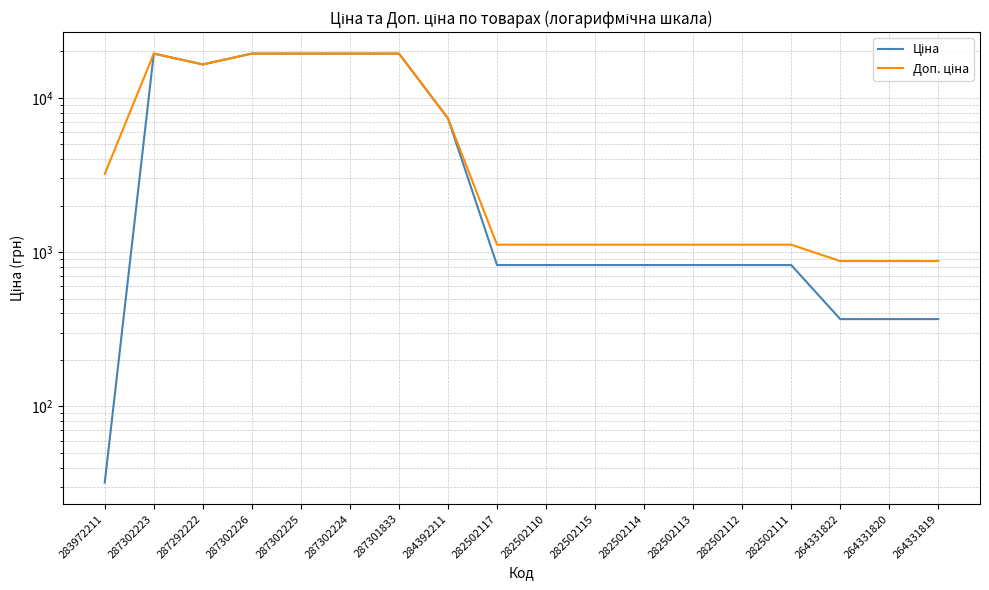

True or false: Доп. ціна has a value of 7764.0 at 287302225.

False